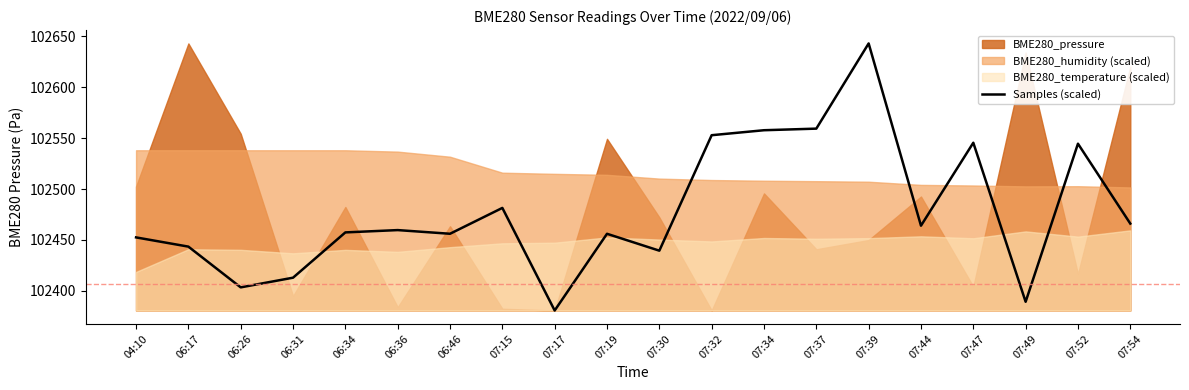

What is the label of the 12th point from the right?

07:17